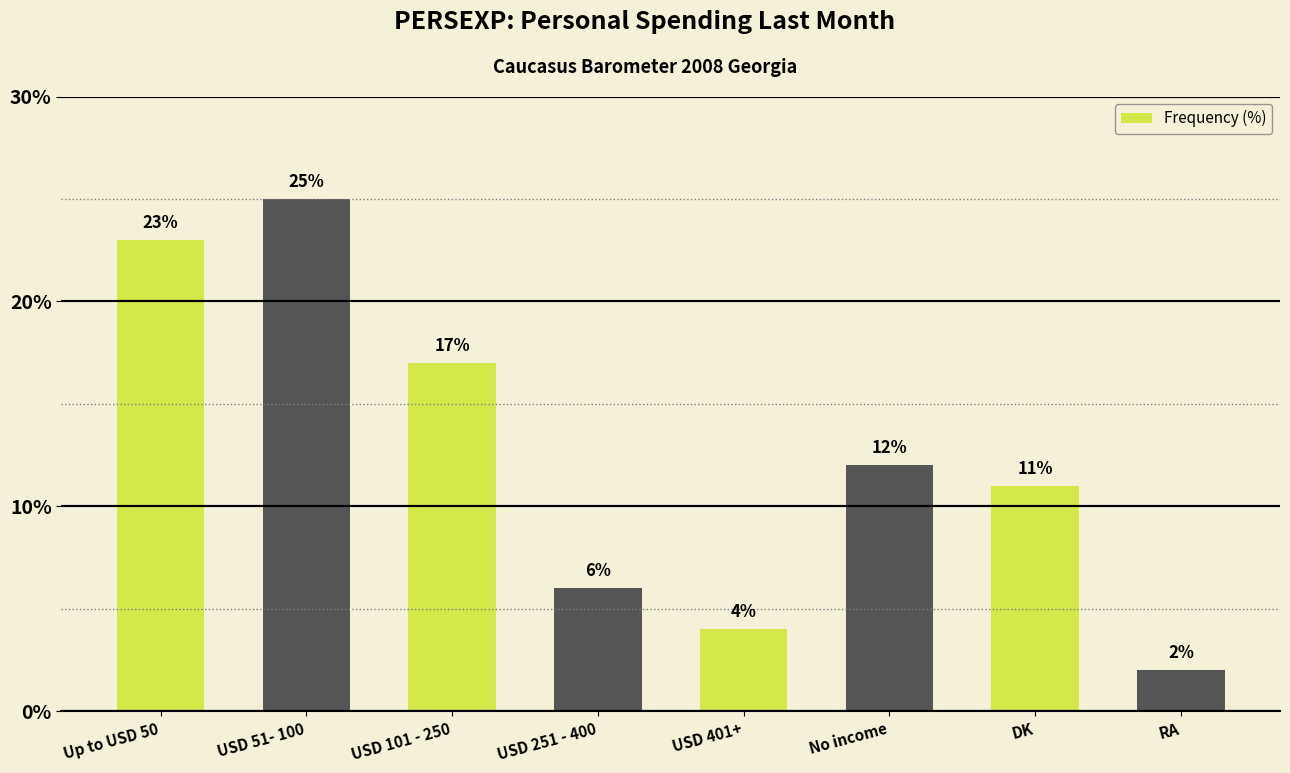

List the labels in order of value, largest first.

USD 51- 100, Up to USD 50, USD 101 - 250, No income, DK, USD 251 - 400, USD 401+, RA